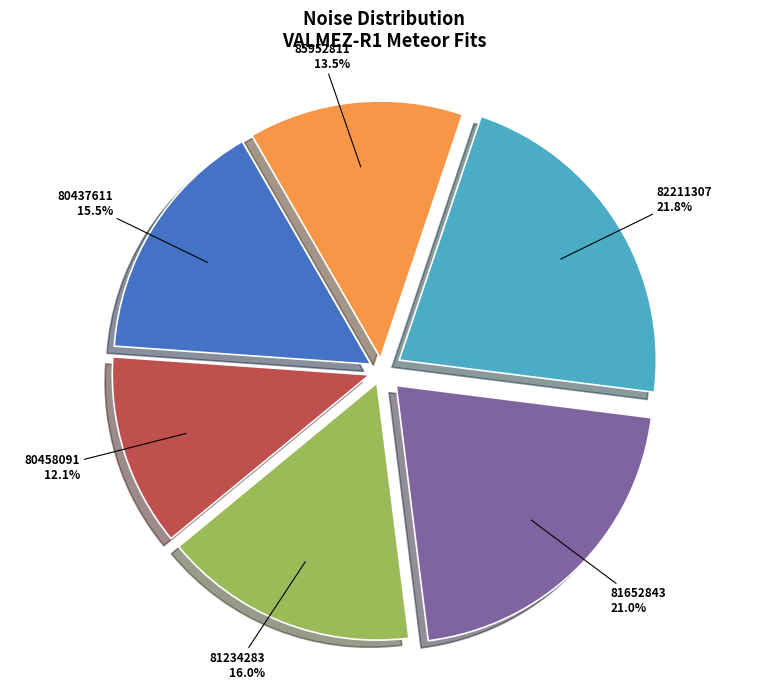

Does any single category account for the majority?

No